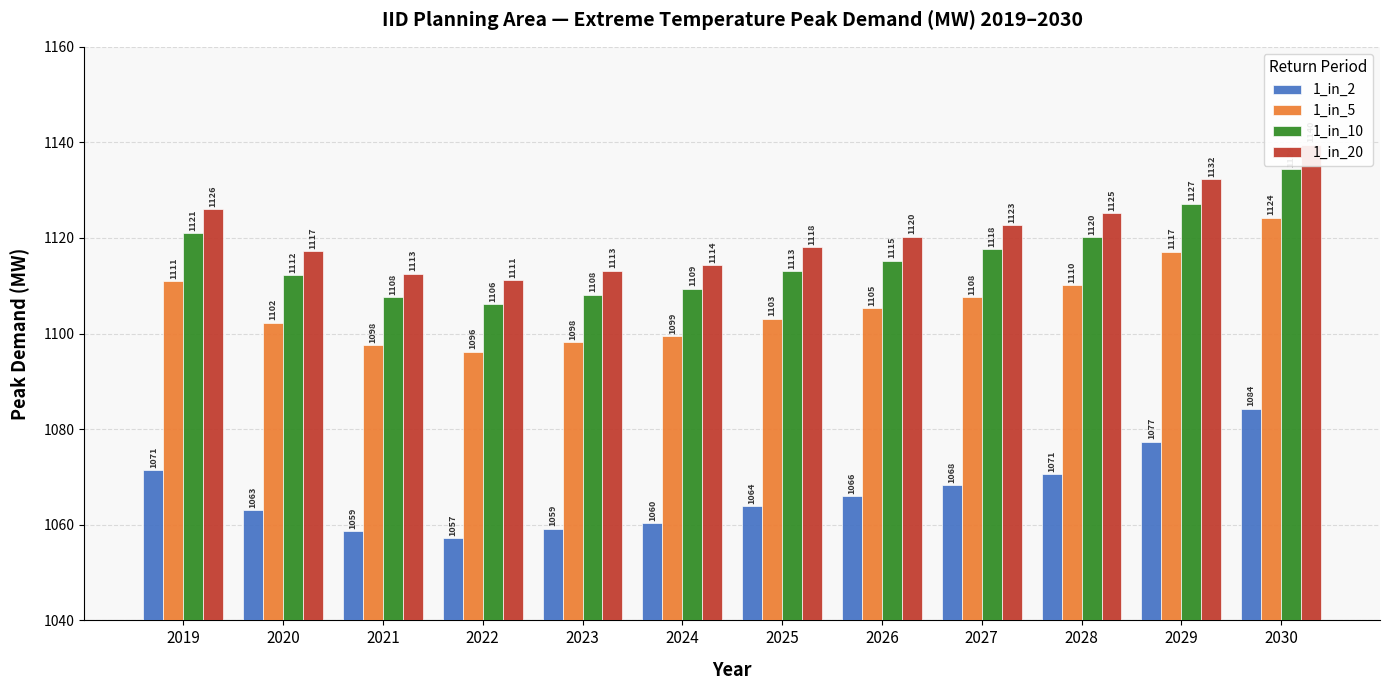

True or false: 1_in_10 has a value of 652.4 at 2021.

False